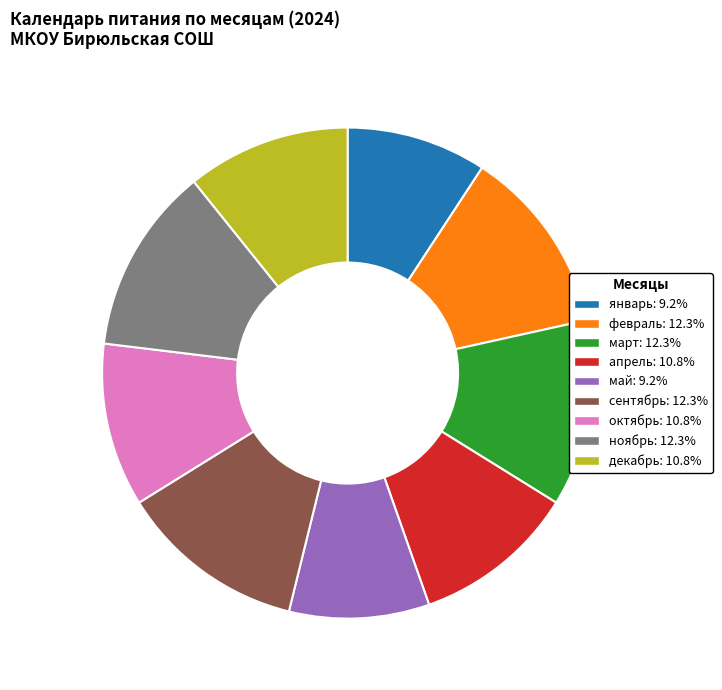

How many segments does this pie chart have?

9